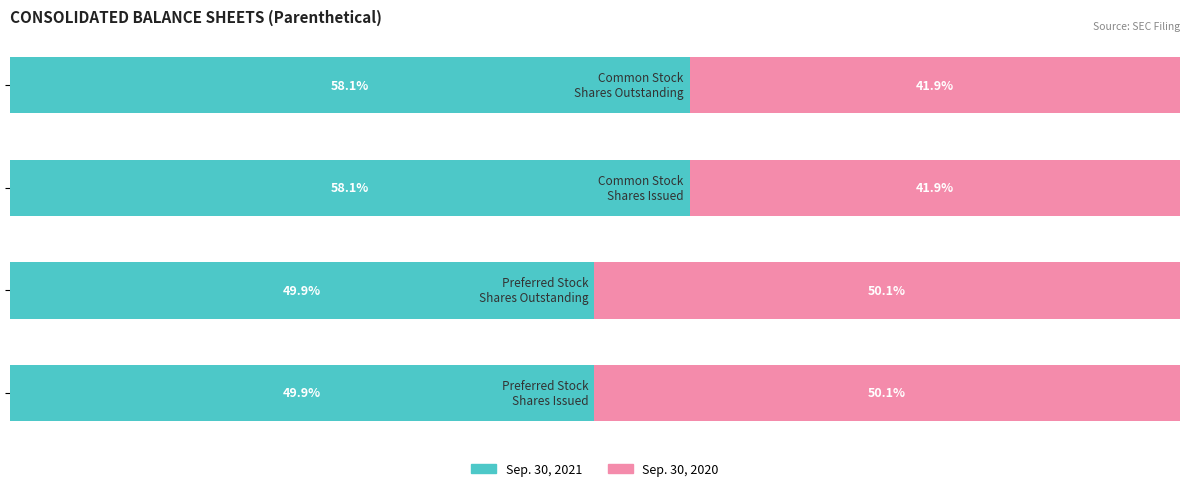

List the series in order of their peak value, lowest first.

Sep. 30, 2020, Sep. 30, 2021